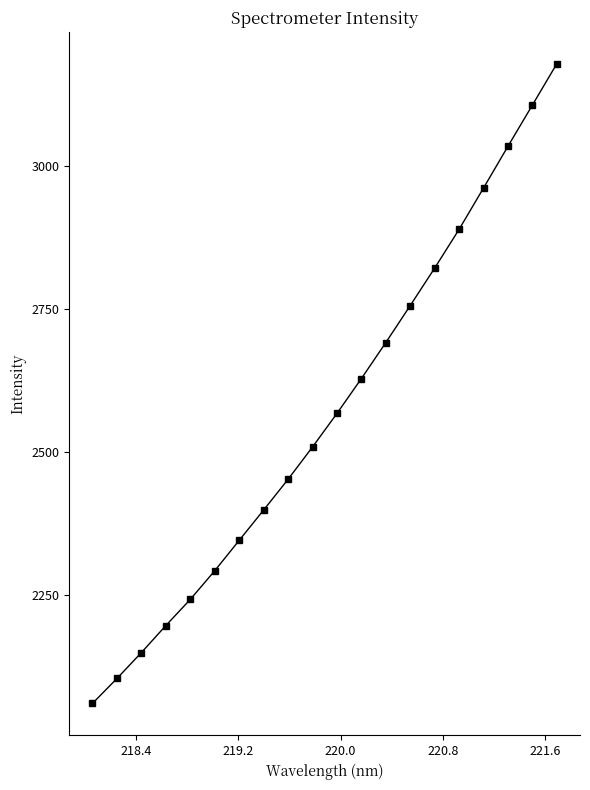

What is the value of the 9th point from the left?

2452.4